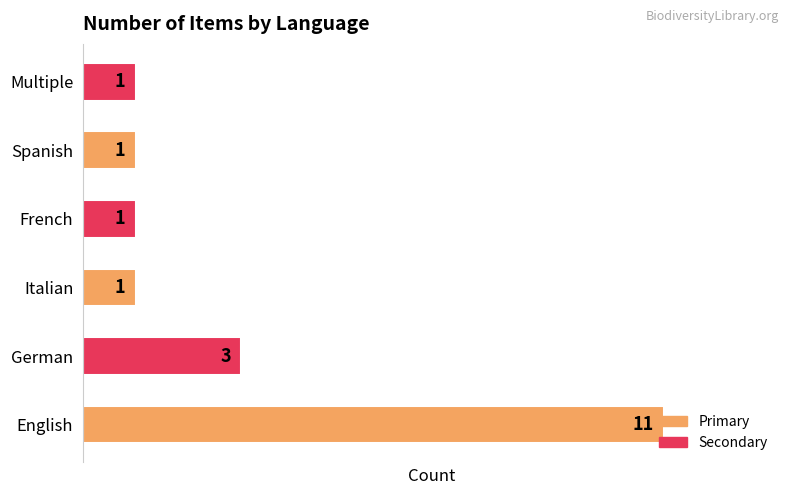

The value at French is 1. True or false?

True